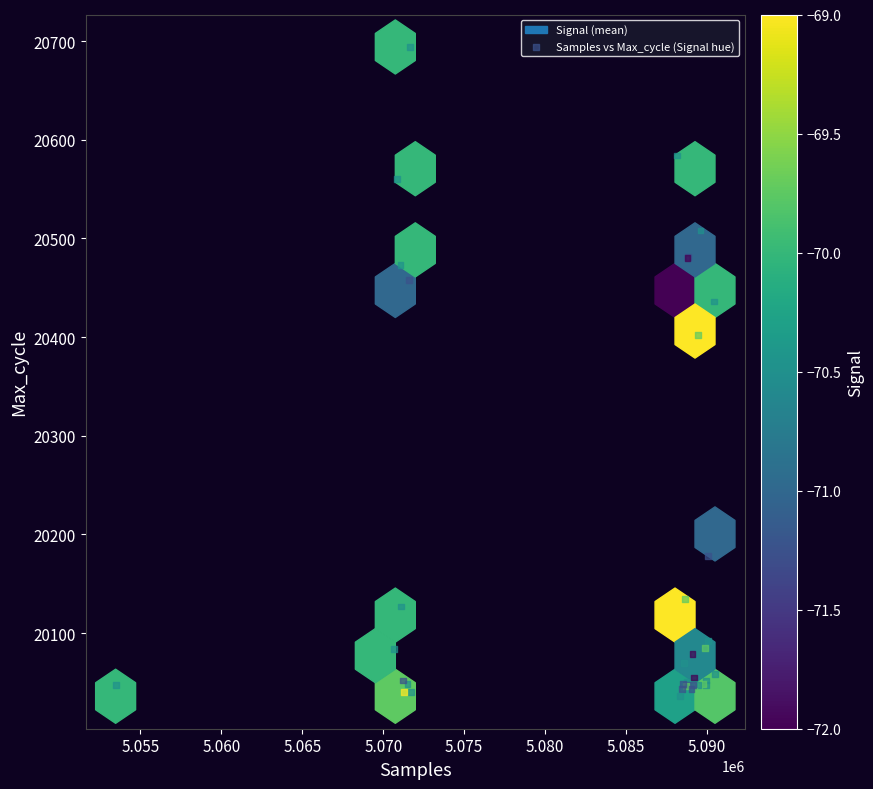

What Y value in the scatter plot is closest to 20365?

20402